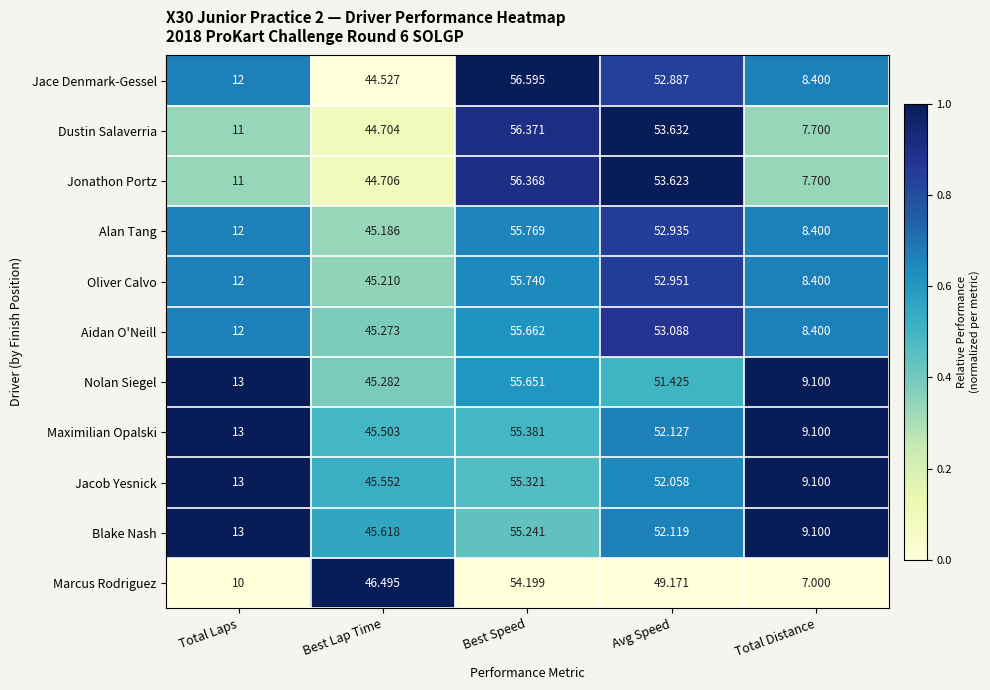

At which category is the sum across all series the highest?

Best Speed